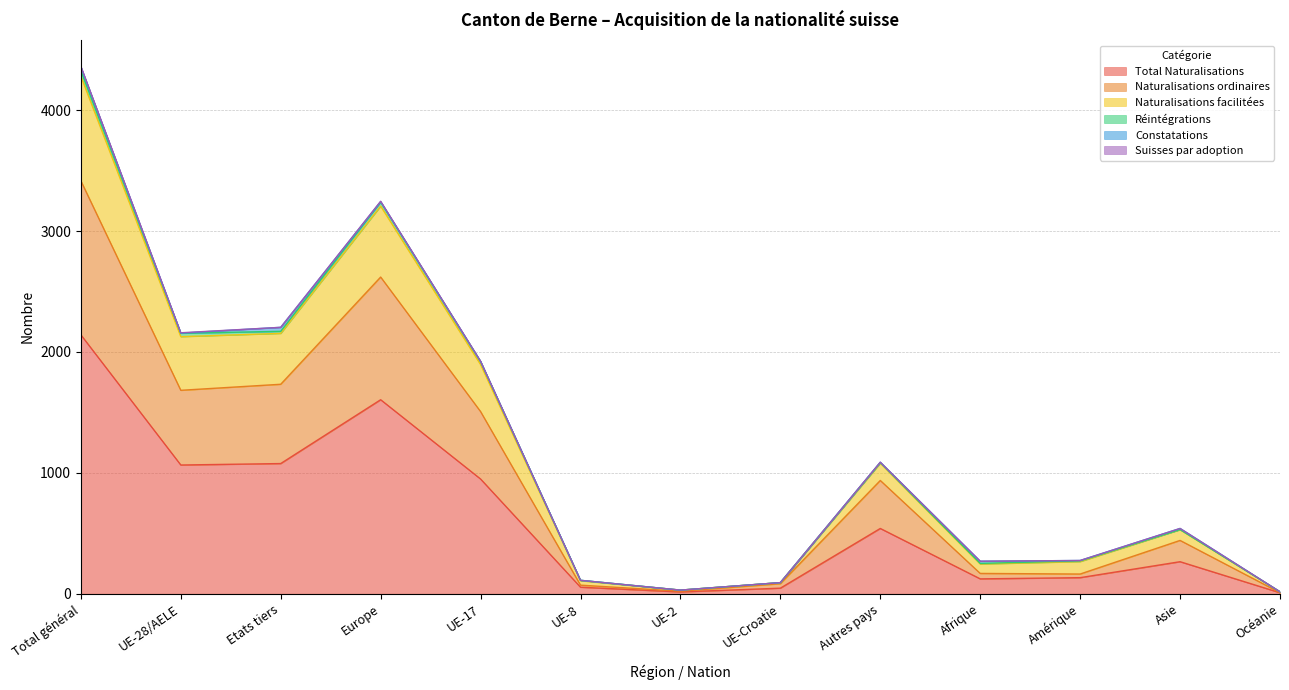

The Naturalisations facilitées series shows 153 at UE-8. True or false?

False